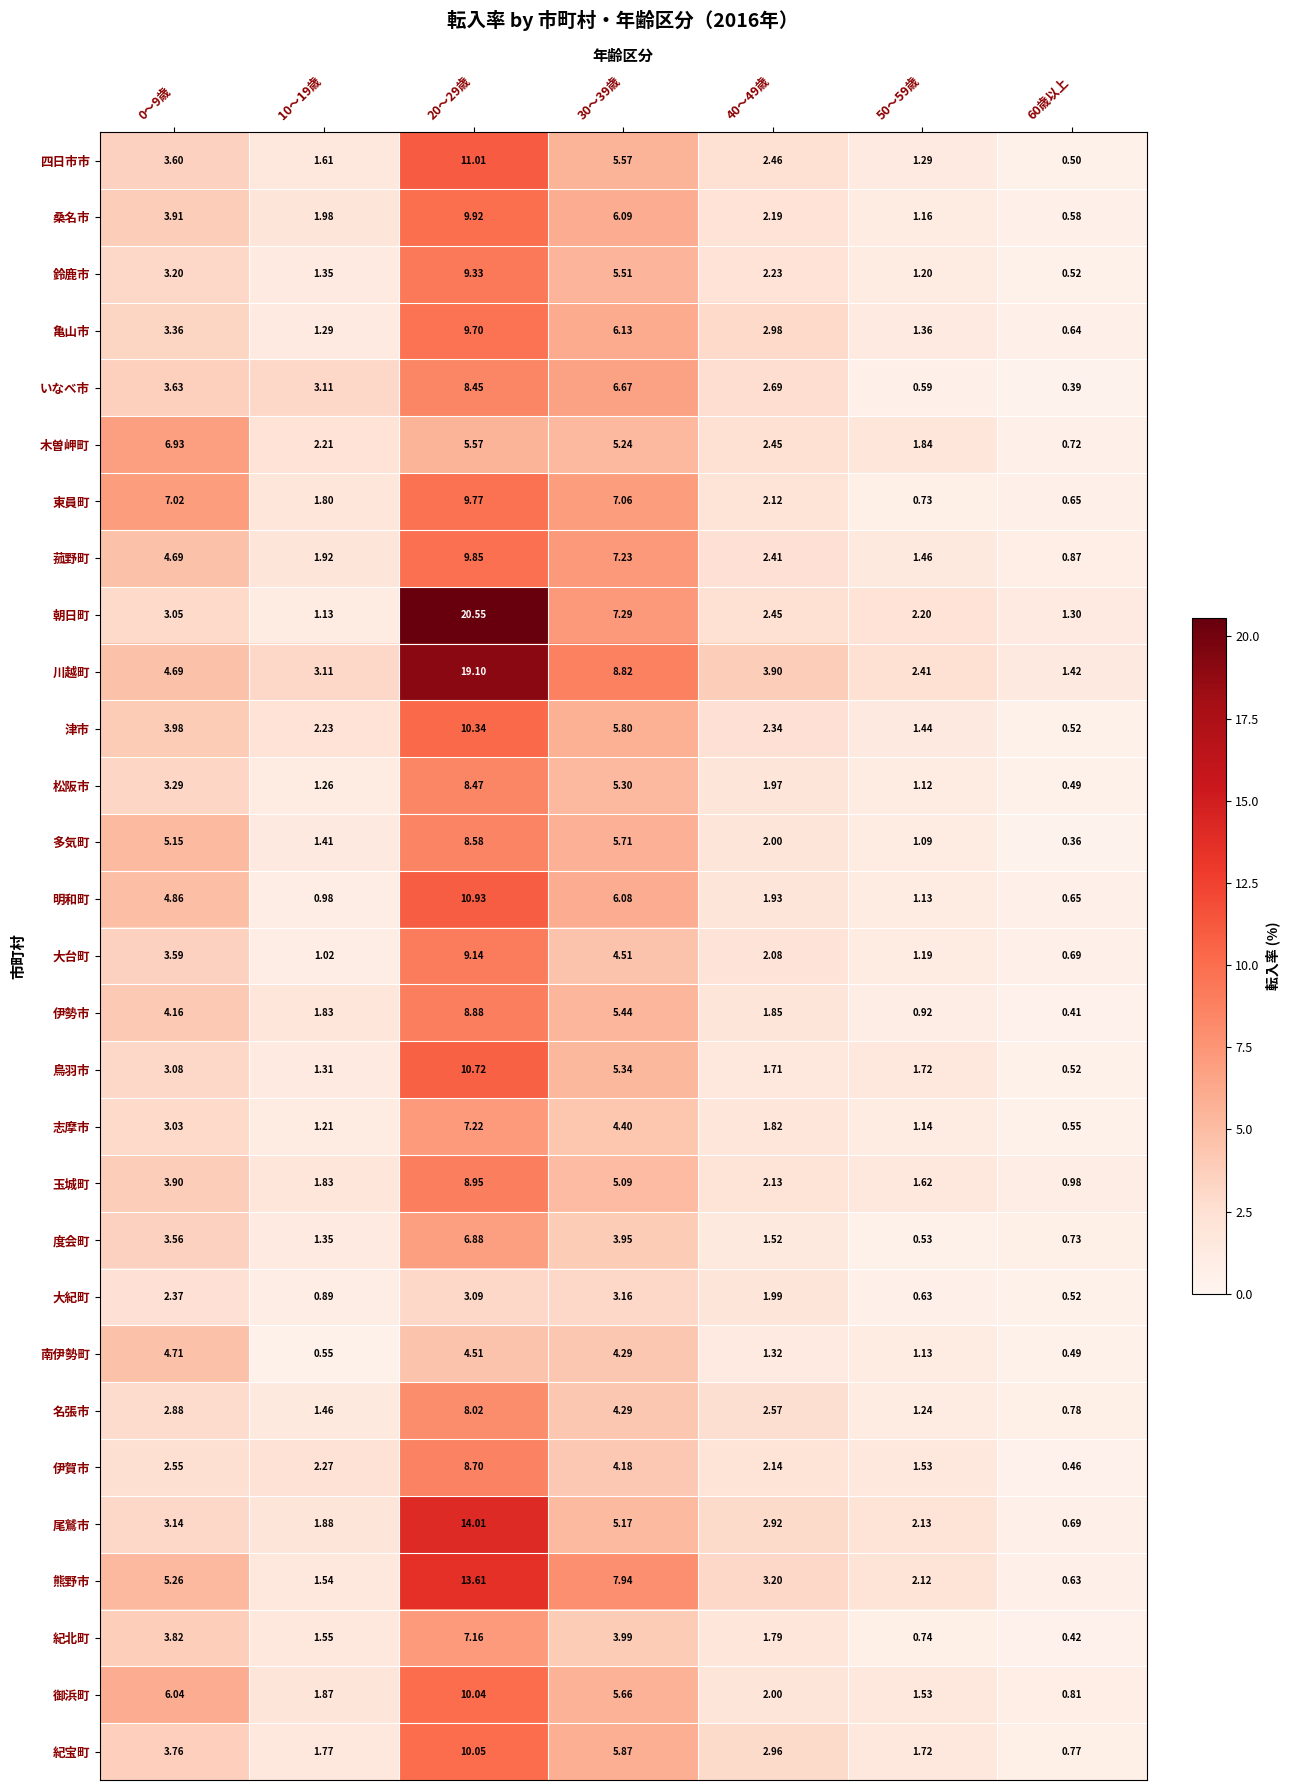

Which series has the largest range (max minus min)?

朝日町